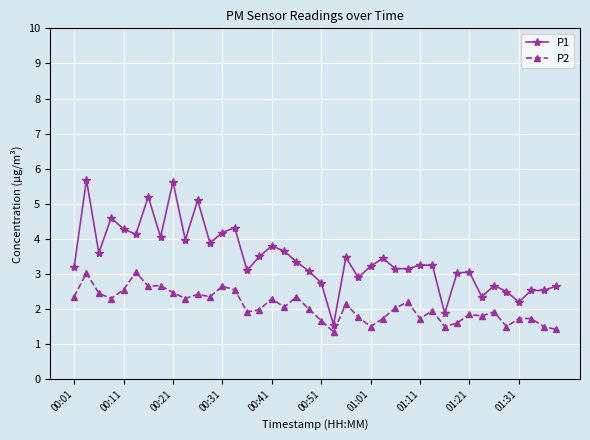

True or false: P2 and P1 cross at least once.

False